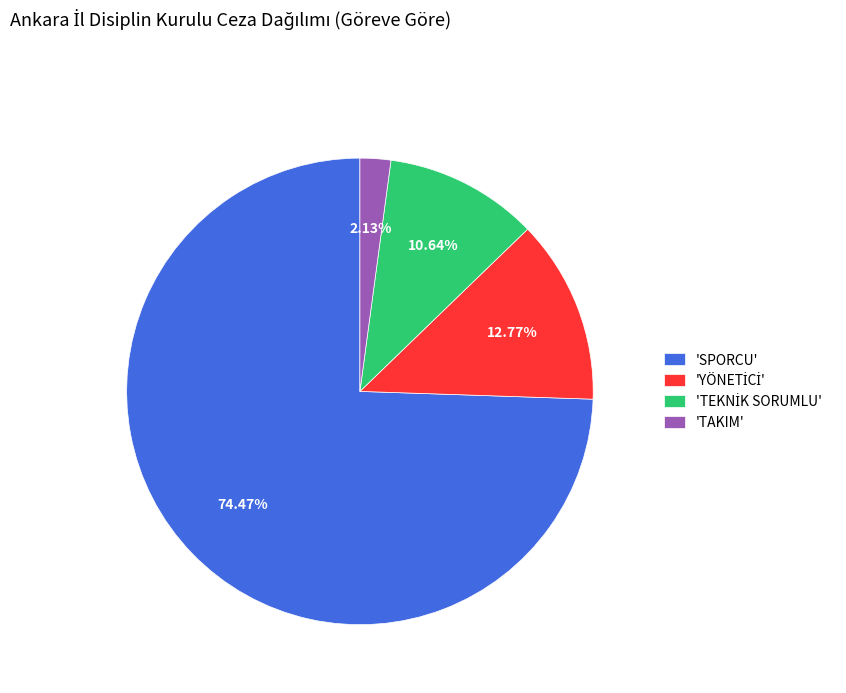

Which slice is the smallest?

'TAKIM'